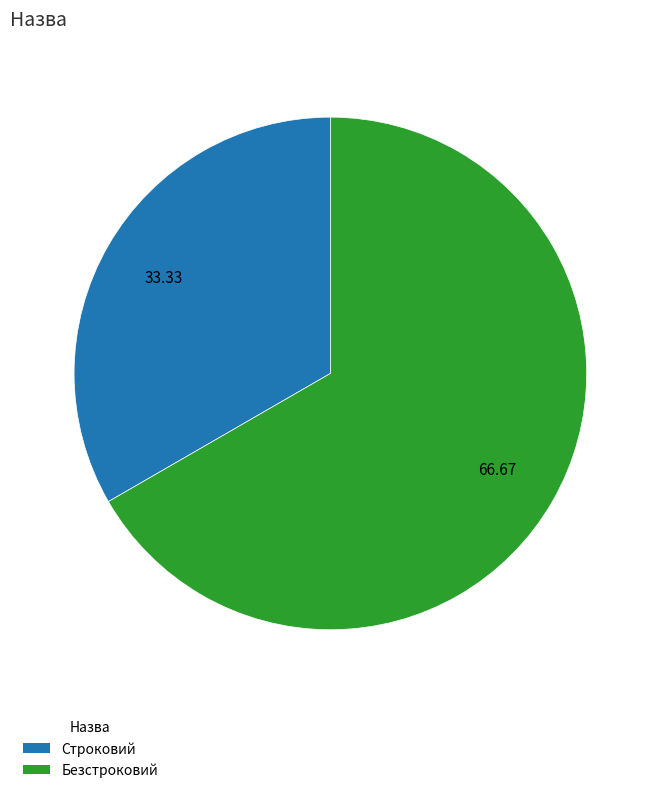

How many segments does this pie chart have?

2